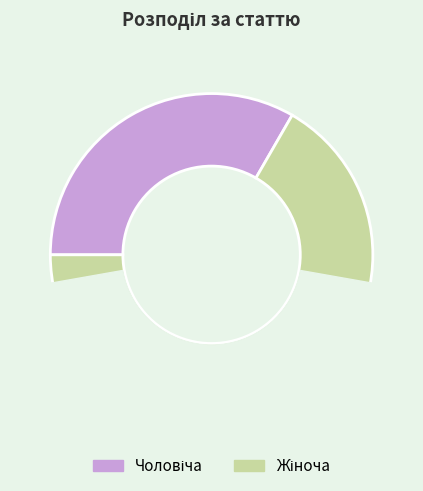

Is there a majority slice in this chart?

Yes